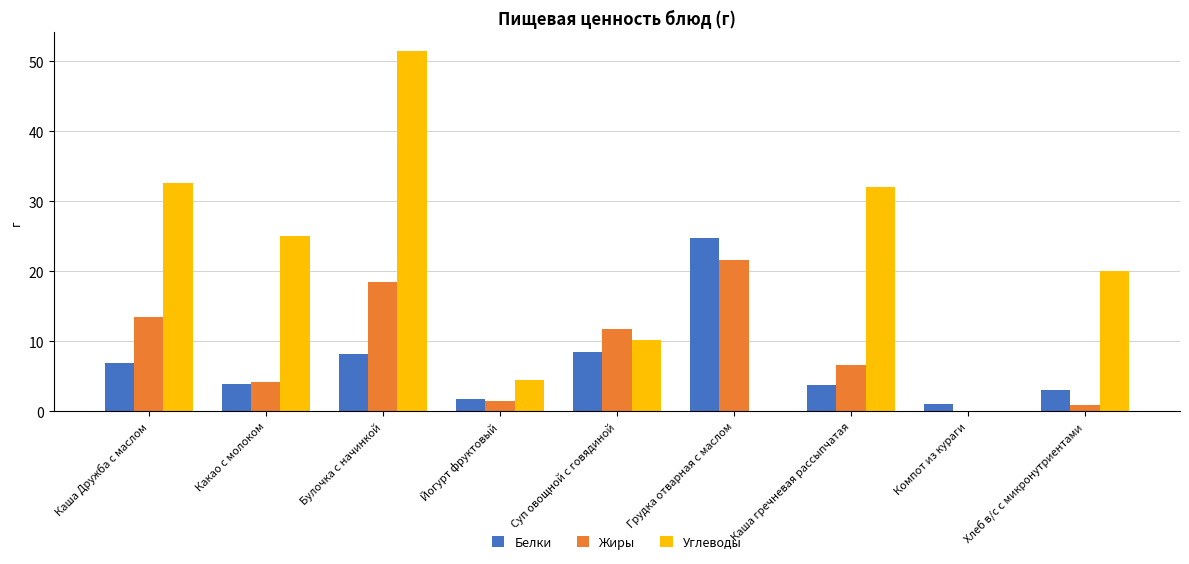

Which series has the largest range (max minus min)?

Углеводы